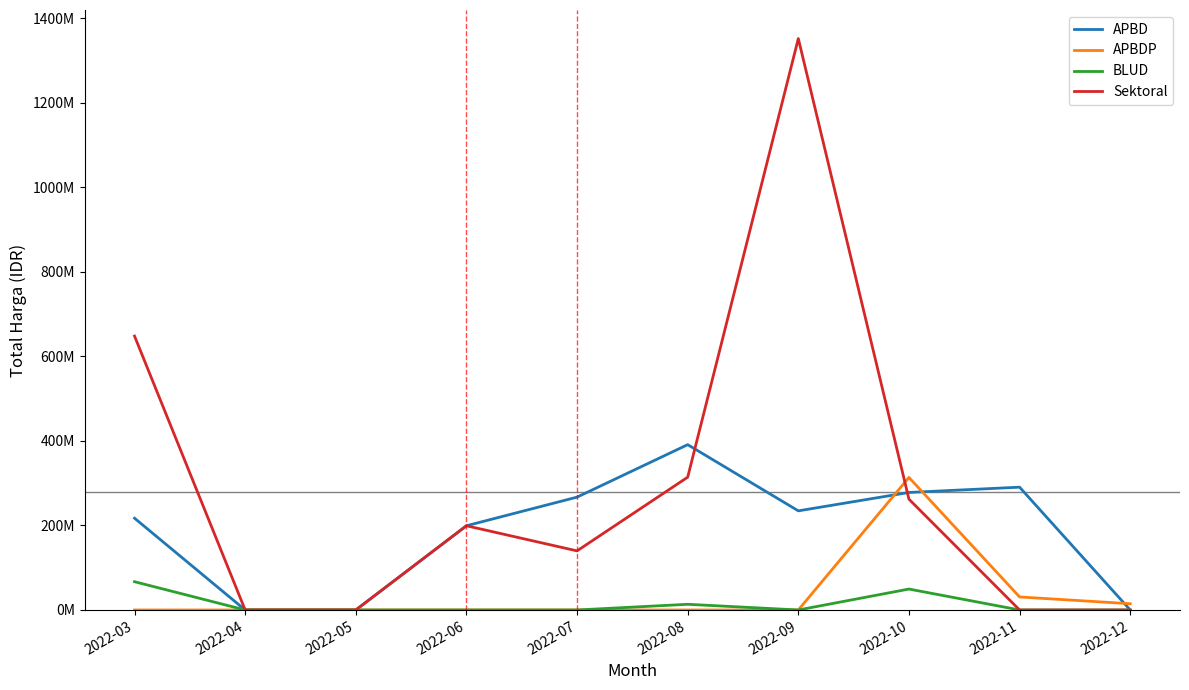

What is the total value across all series at 2022-12?

14750000